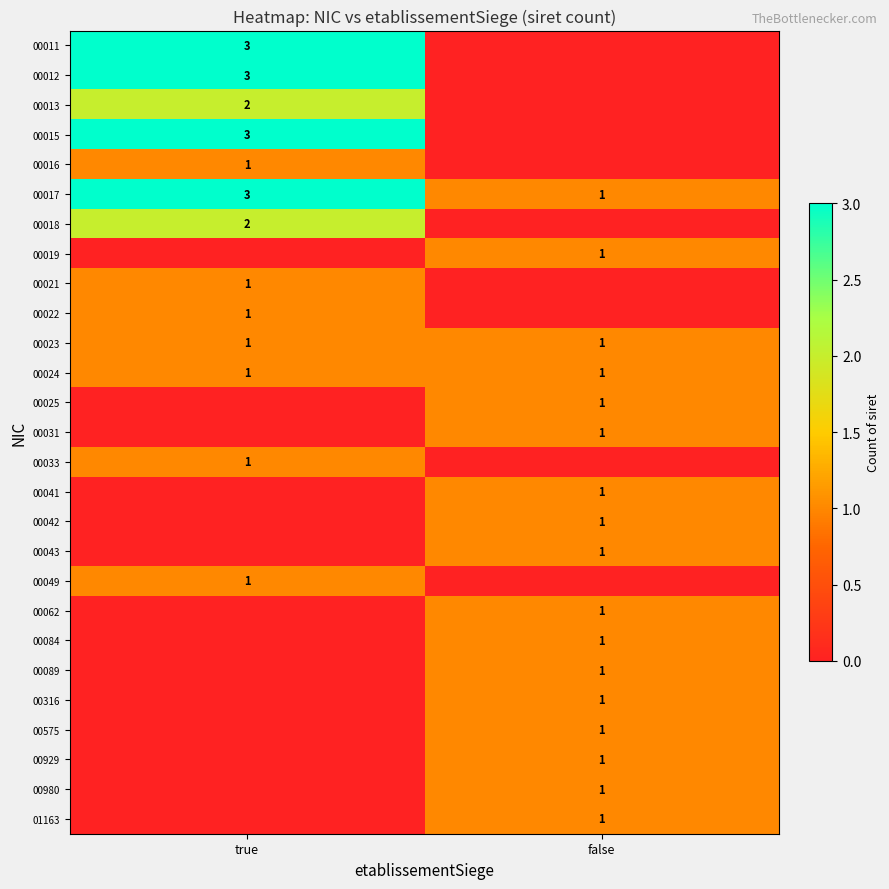

True or false: 00031 has a value of 0 at false.

False